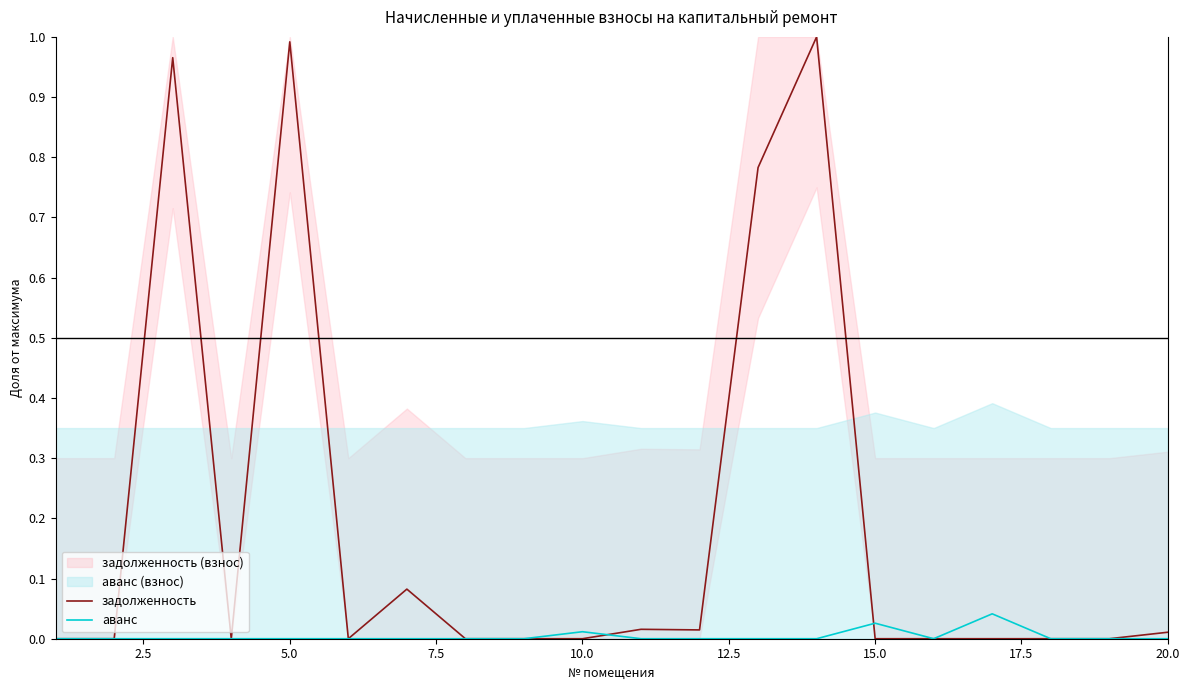

Which series has the largest range (max minus min)?

задолженность